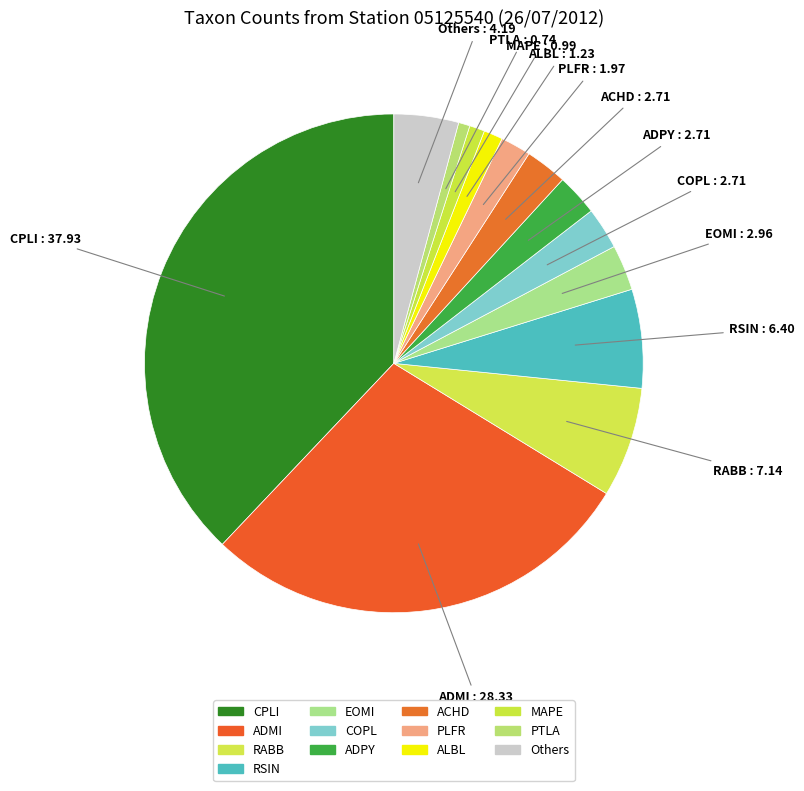

Between PTLA and ADMI, which is larger?

ADMI